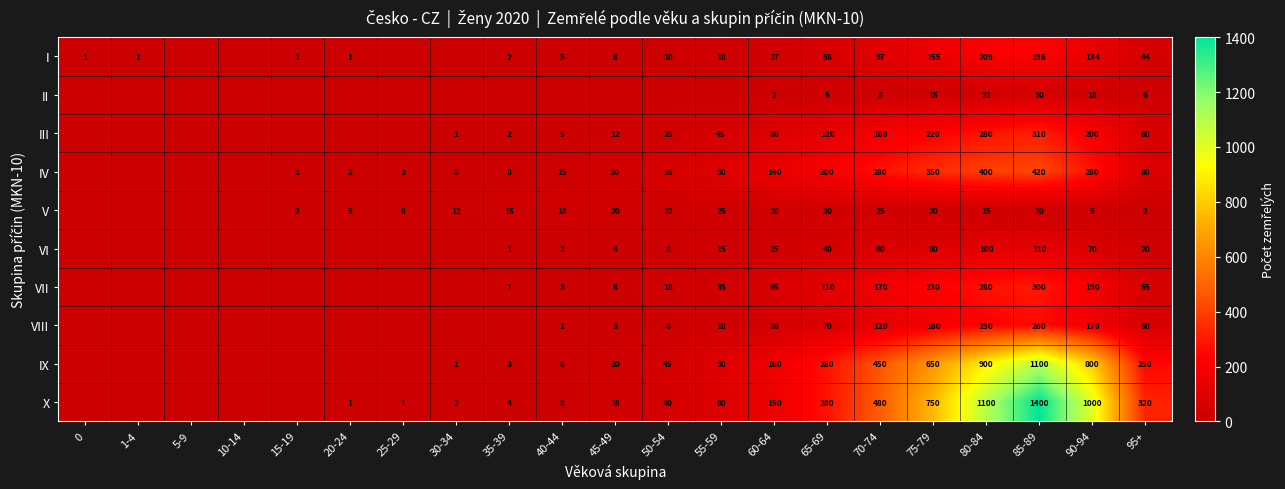

What is the sum of the V values at 40-44 and 35-39?

33